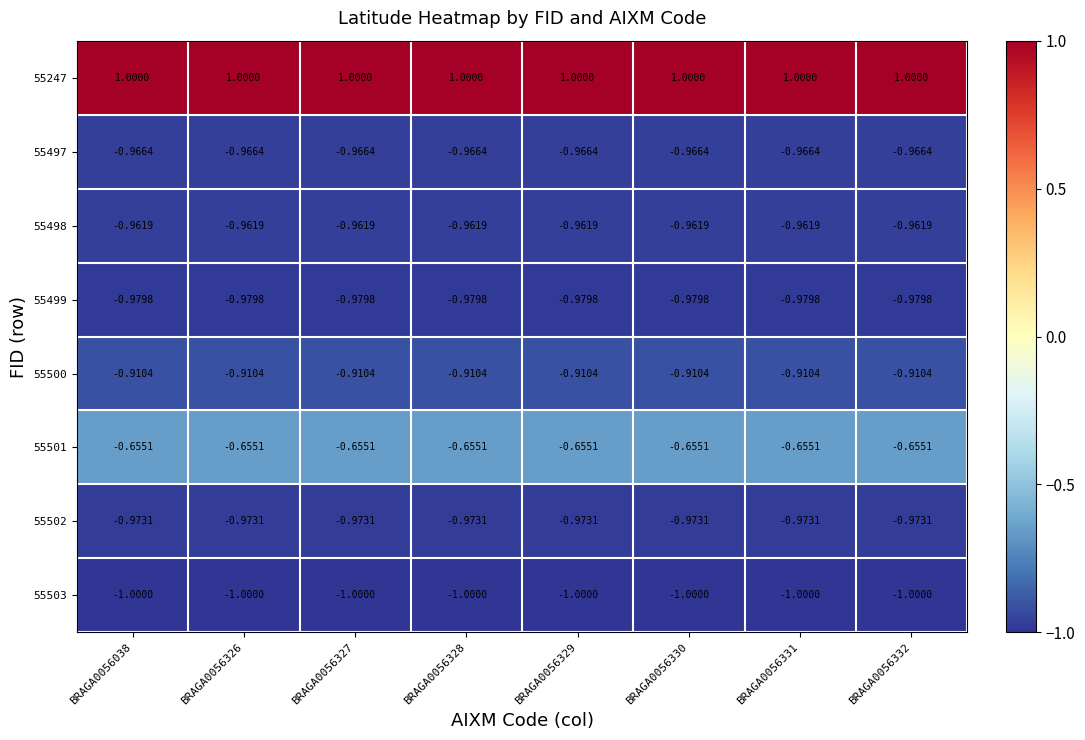

How many categories are shown in the chart?

8